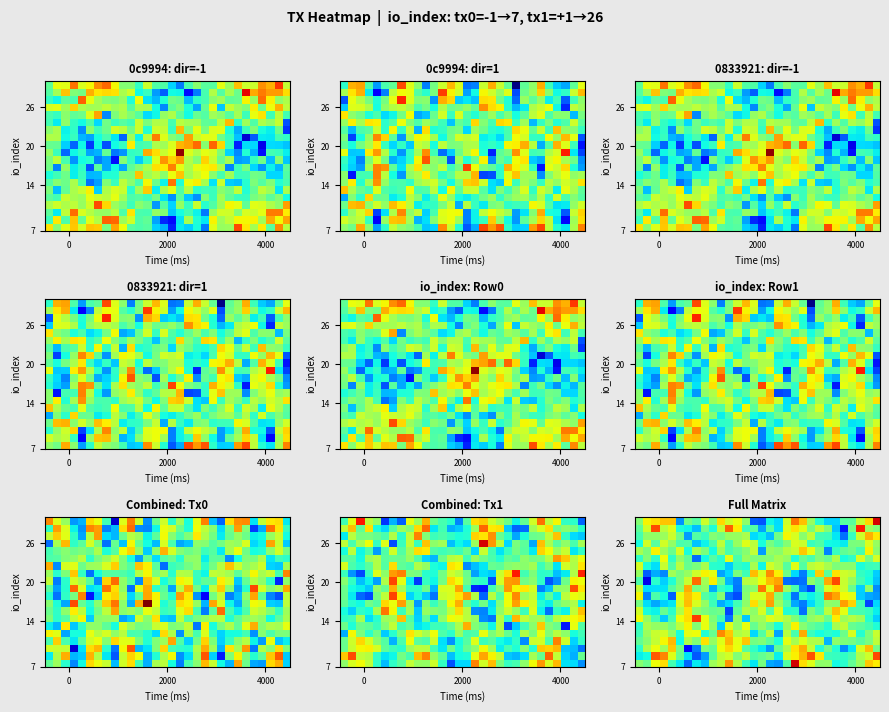

Count the number of categories in the chart.

30